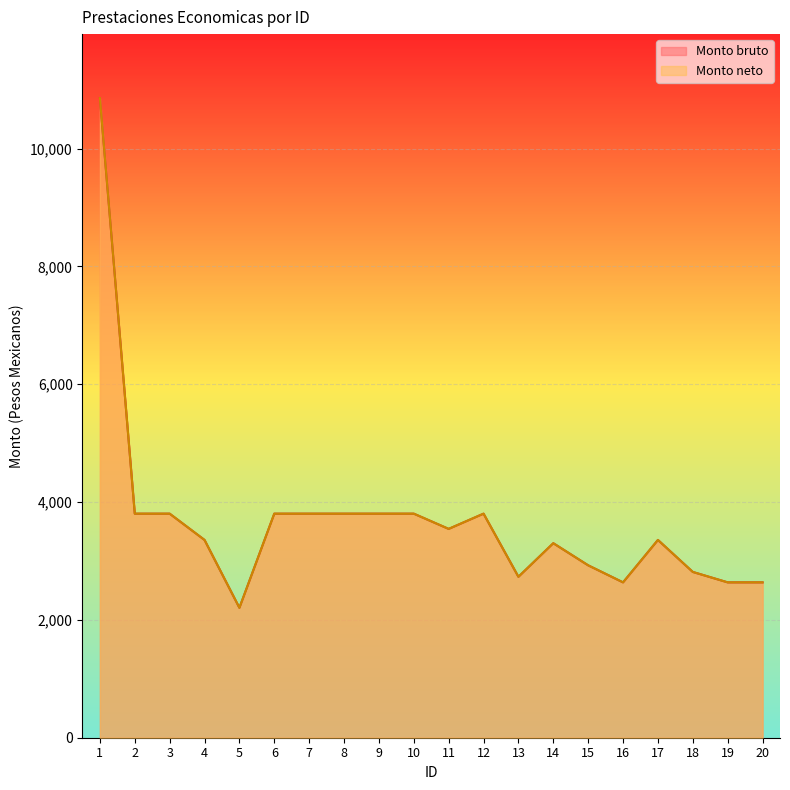

At which category does Monto neto reach its first local valley?

5